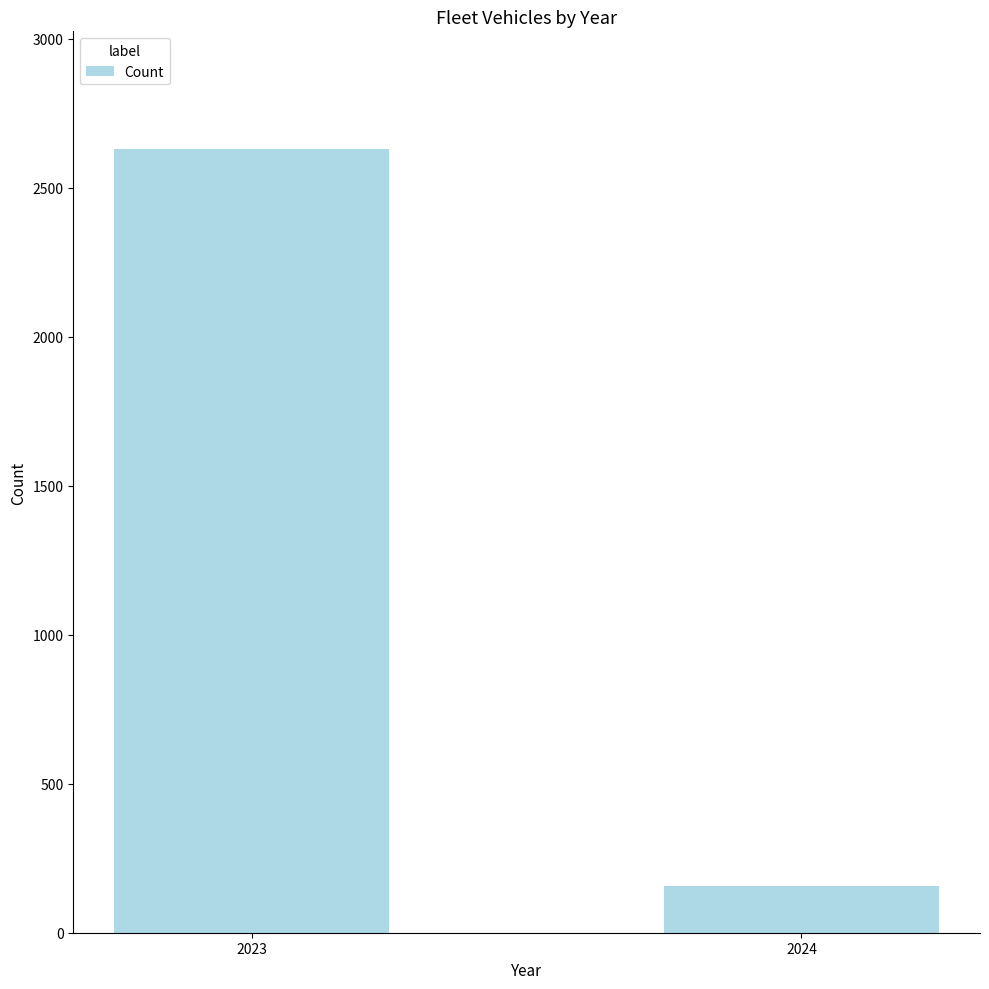

The value at 2024 is 156. True or false?

True